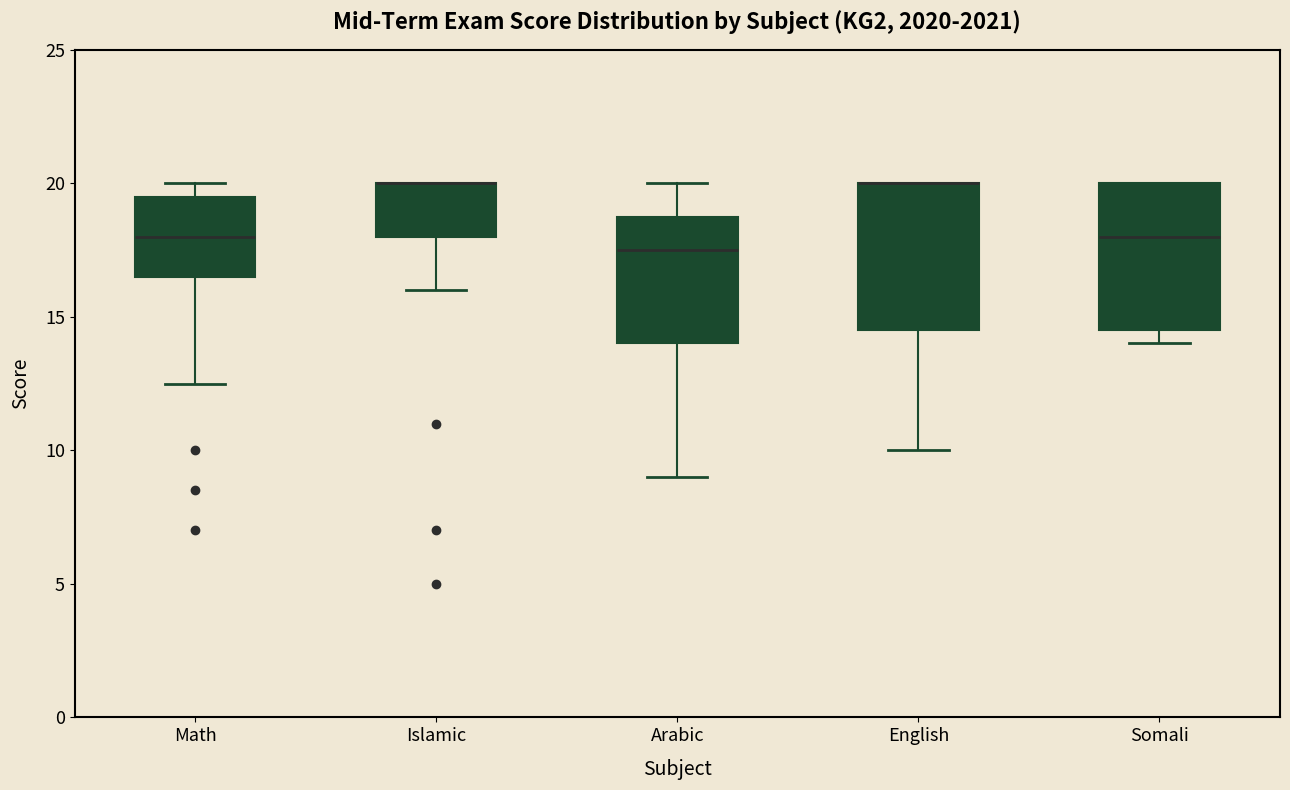

Where is the lower edge of the box for Somali on the y-axis? The values are not printed on the chart, so give them approximately, as read against the axis.

14.5